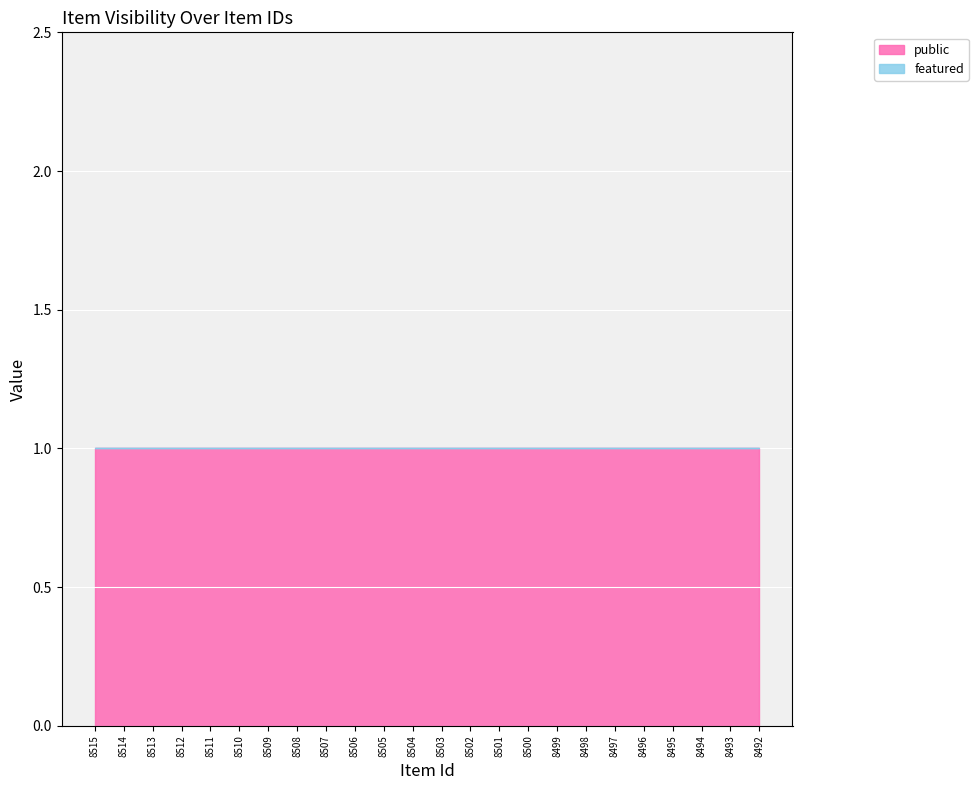

True or false: featured has more than 1 interior local peaks.

False